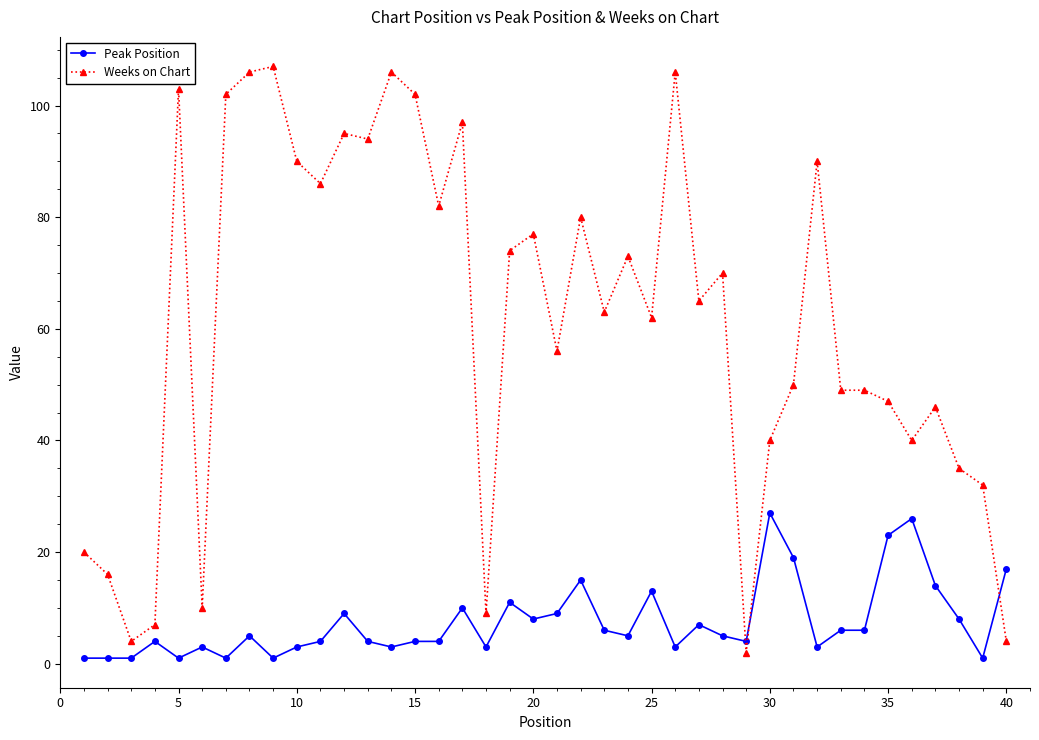

Which series has the largest range (max minus min)?

Weeks on Chart